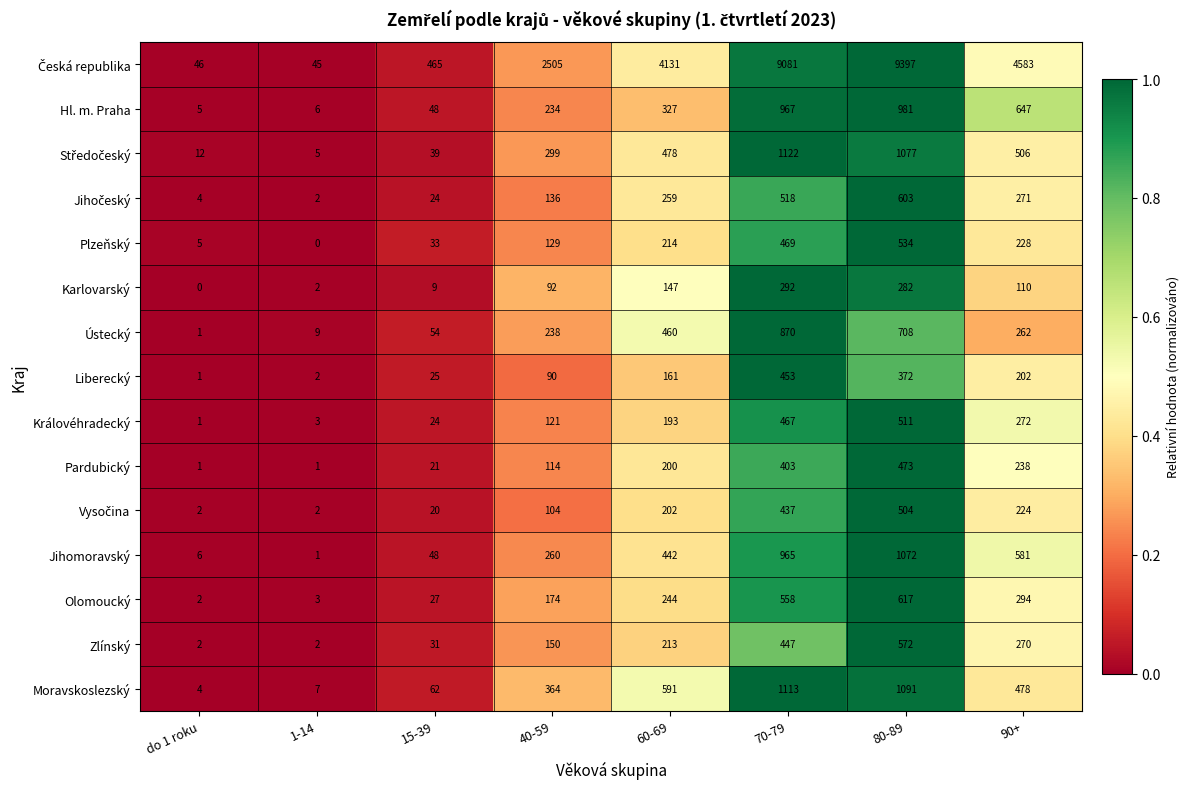

What is the average value of the Liberecký series?

163